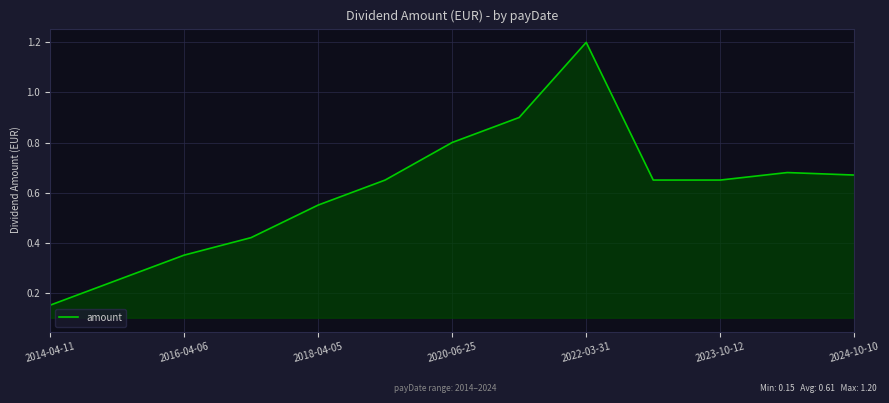

What is the maximum value shown in the chart?

1.2